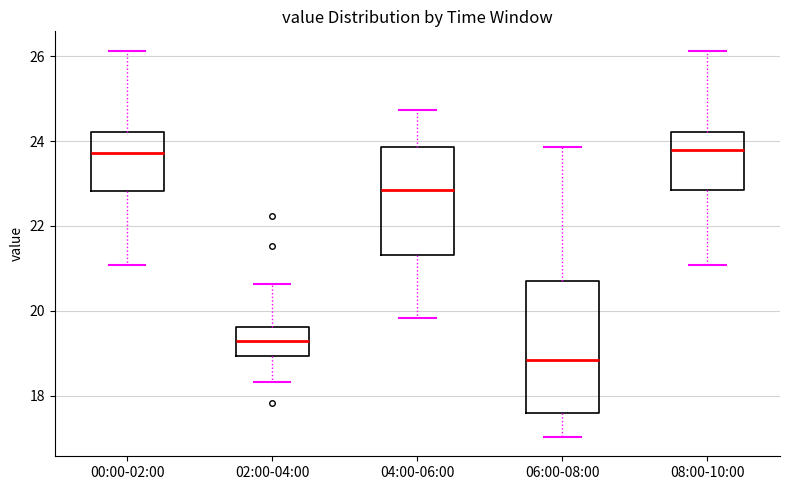

Reading left to right, read every box against the y-axis: the position of its median line, the range the box covers, and the ends of its whiskers. The values are not printed on the chart, so give them approximately, as read against the axis.

00:00-02:00: median 23.8, box 22.8 to 24.2, whiskers 21.0 to 26.2
02:00-04:00: median 19.2, box 19.0 to 19.6, whiskers 18.4 to 20.6
04:00-06:00: median 22.8, box 21.4 to 23.8, whiskers 19.8 to 24.8
06:00-08:00: median 18.8, box 17.6 to 20.8, whiskers 17.0 to 23.8
08:00-10:00: median 23.8, box 22.8 to 24.2, whiskers 21.0 to 26.2